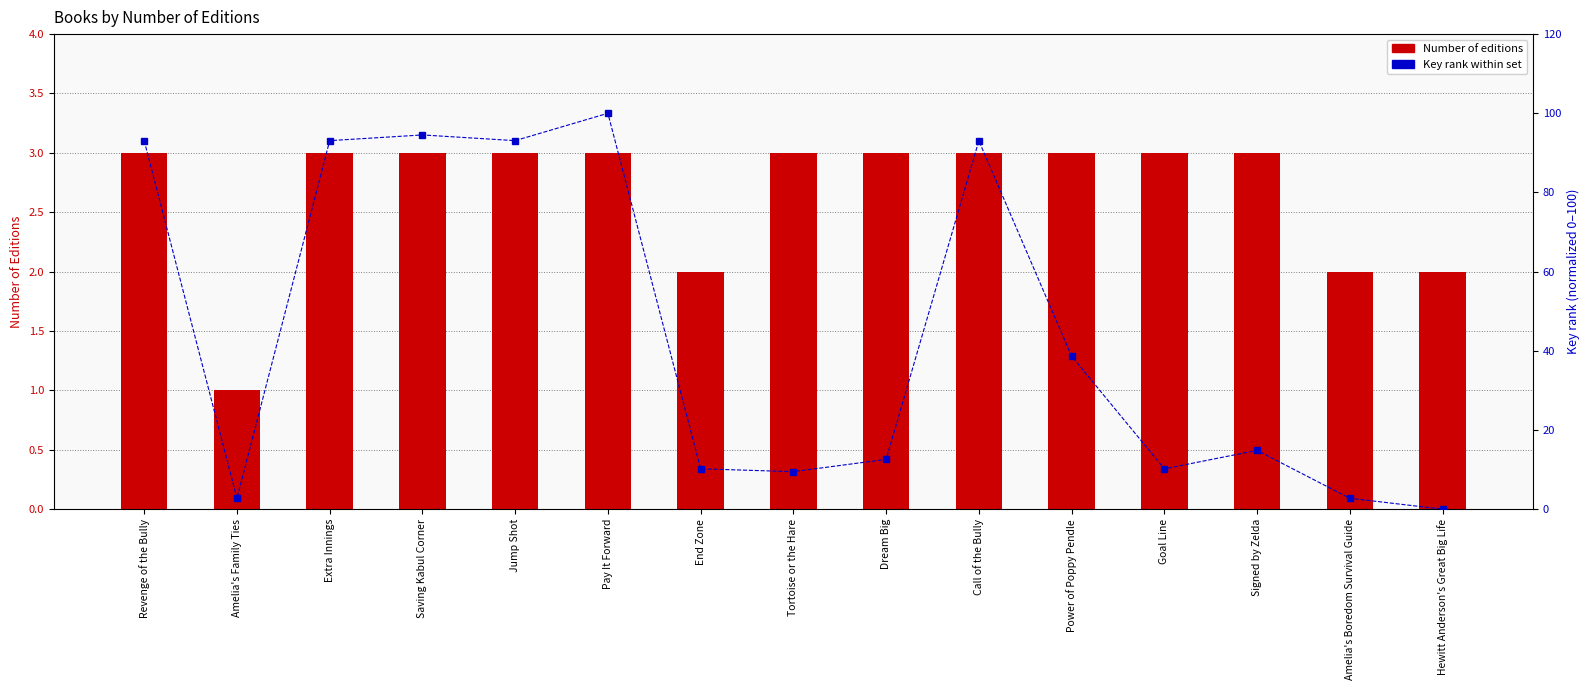

What are all the series names shown in the legend?

Number of Editions, Key rank within set (normalized)